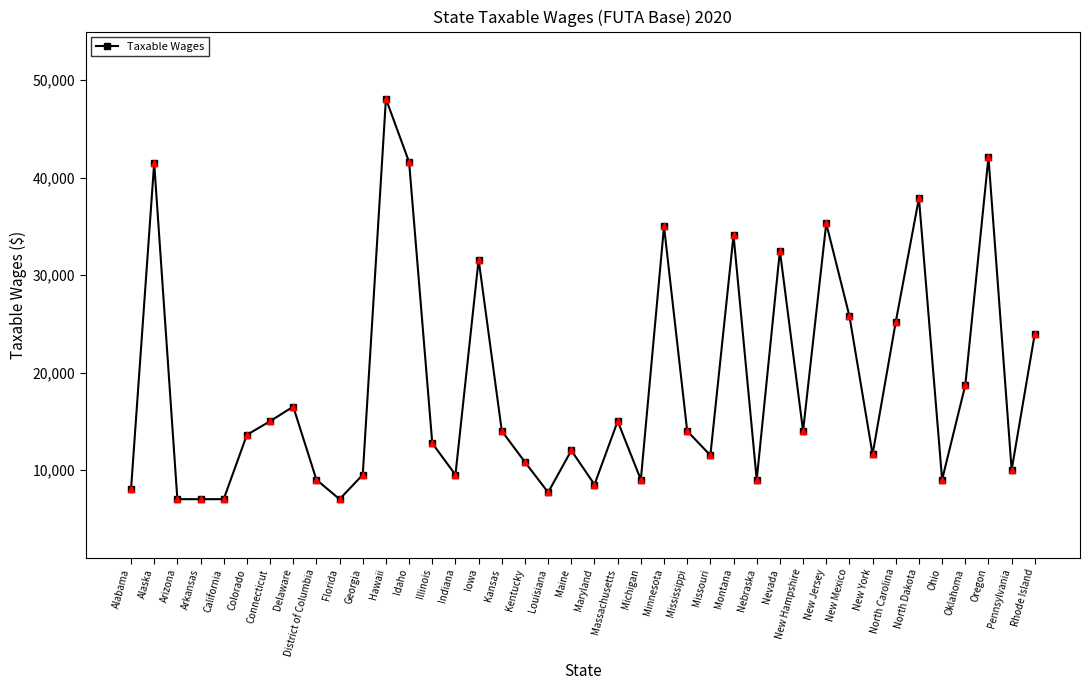

Between Arizona and Mississippi, which is larger?

Mississippi